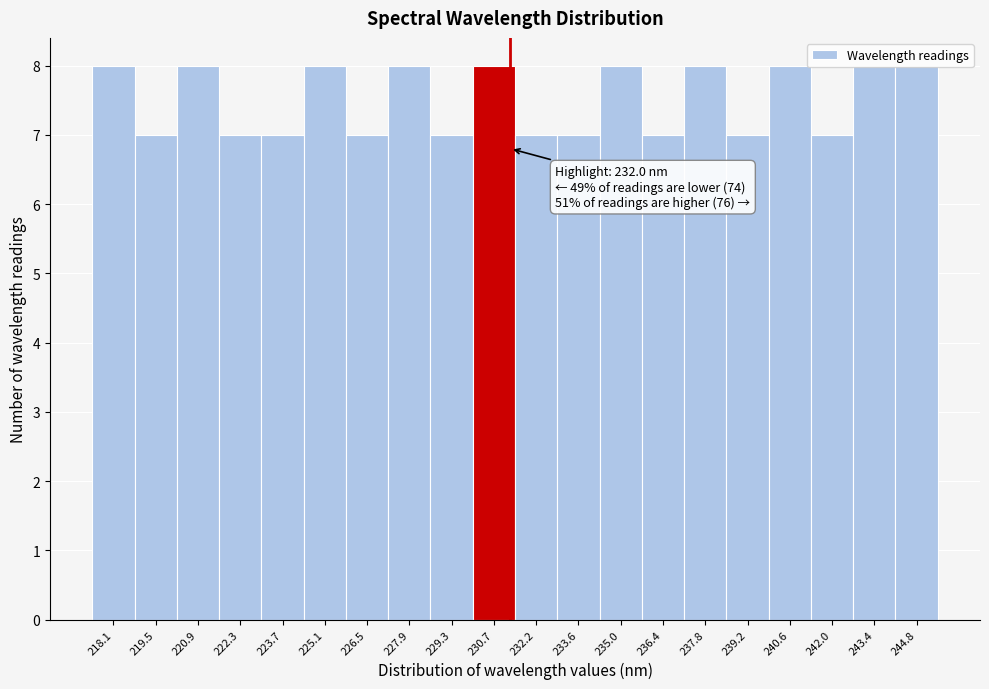

Approximately how many times larger is the value at 236.4 compared to 235.0?

0.9